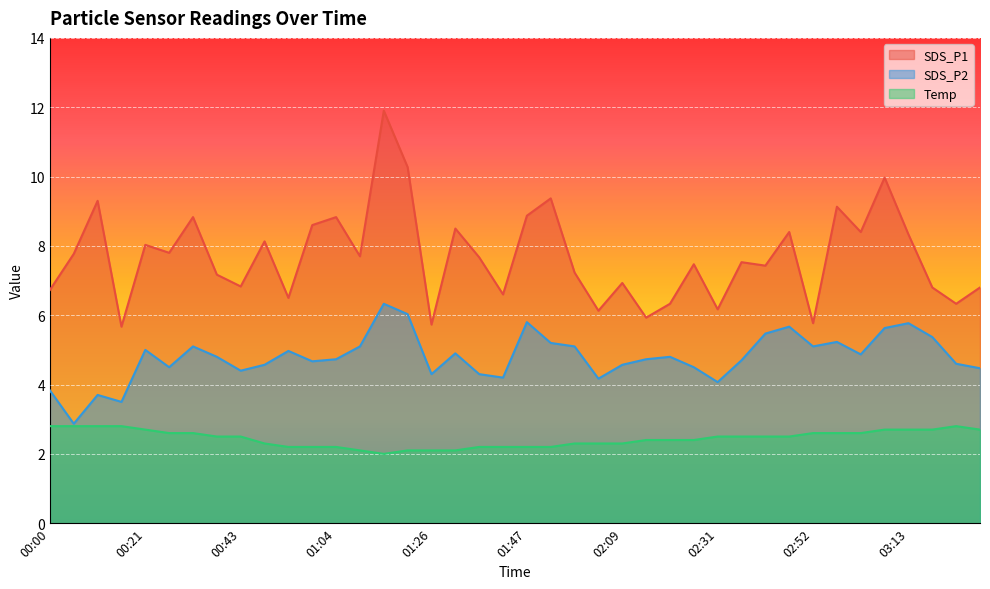

Between 03:29 and 02:20, which is larger?

03:29